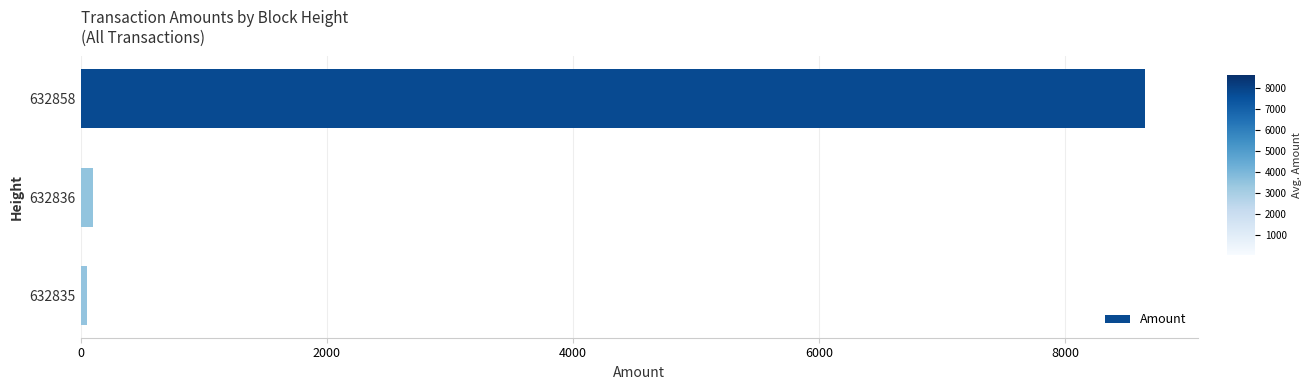

True or false: the data shows 8644.5 at 632858.

True